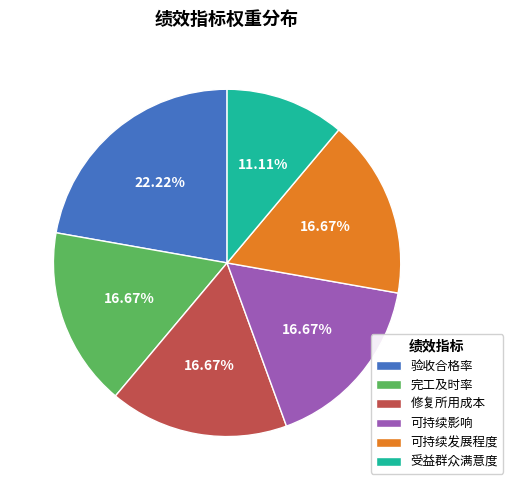

Between 验收合格率 and 受益群众满意度, which is larger?

验收合格率